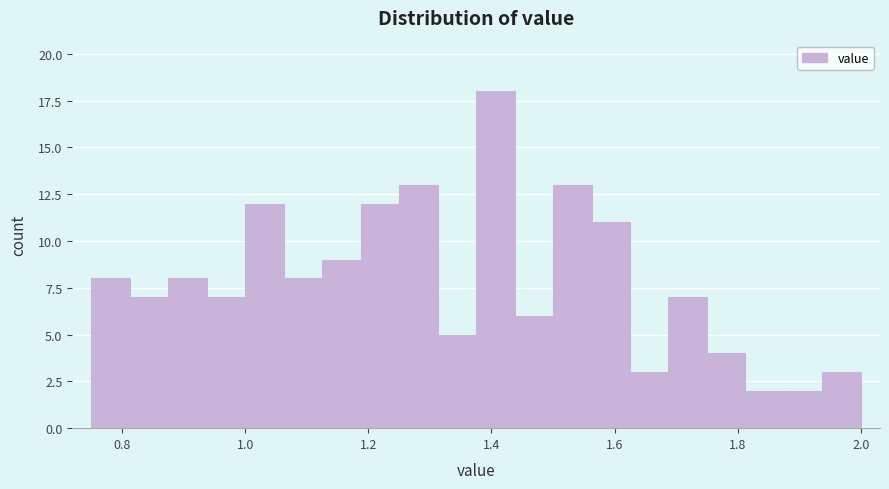

Around what value on the x-axis is the tallest bar? Give the approximate position of its centre, as read against the axis.

1.40